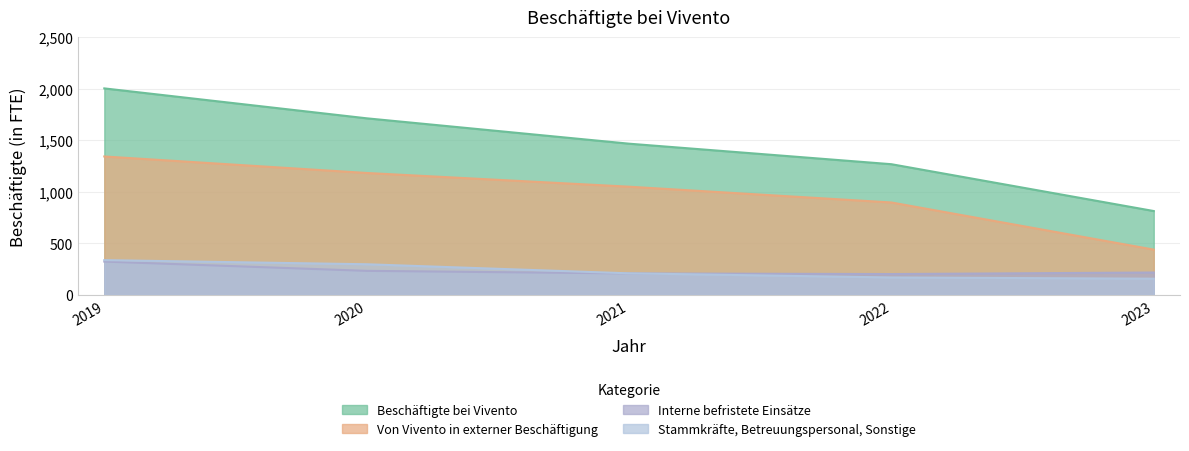

Where do Interne befristete Einsätze and Stammkräfte, Betreuungspersonal, Sonstige first cross each other?

2021 and 2022